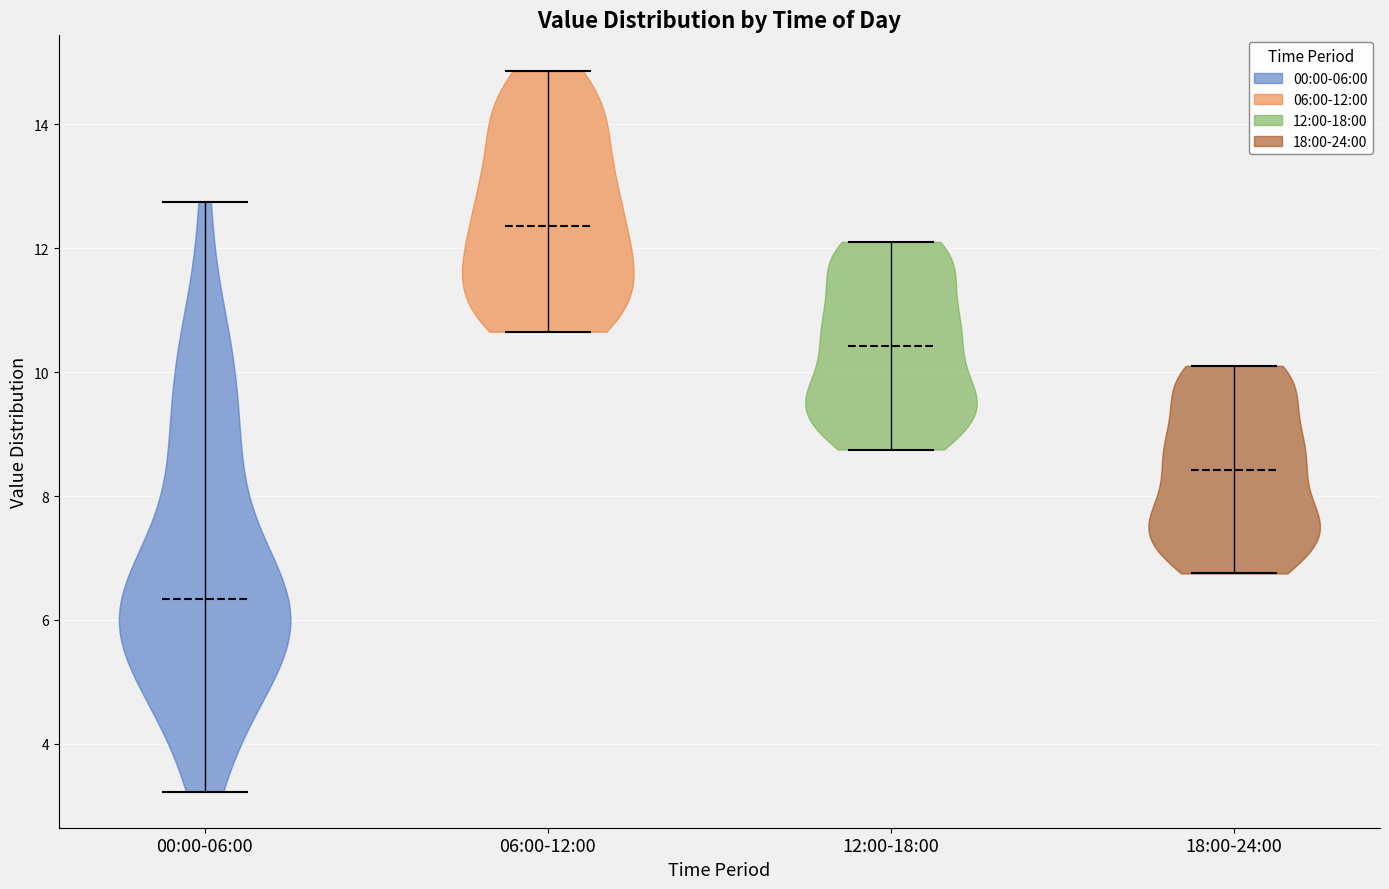

Reading left to right, read every violin against the y-axis: where its median line is, and the lowest and highest points it reaches. The values are not printed on the chart, so give them approximately, as read against the axis.

00:00-06:00: median line 6.4, lowest point 3.2, highest point 12.8
06:00-12:00: median line 12.4, lowest point 10.6, highest point 14.8
12:00-18:00: median line 10.4, lowest point 8.8, highest point 12.2
18:00-24:00: median line 8.4, lowest point 6.8, highest point 10.2